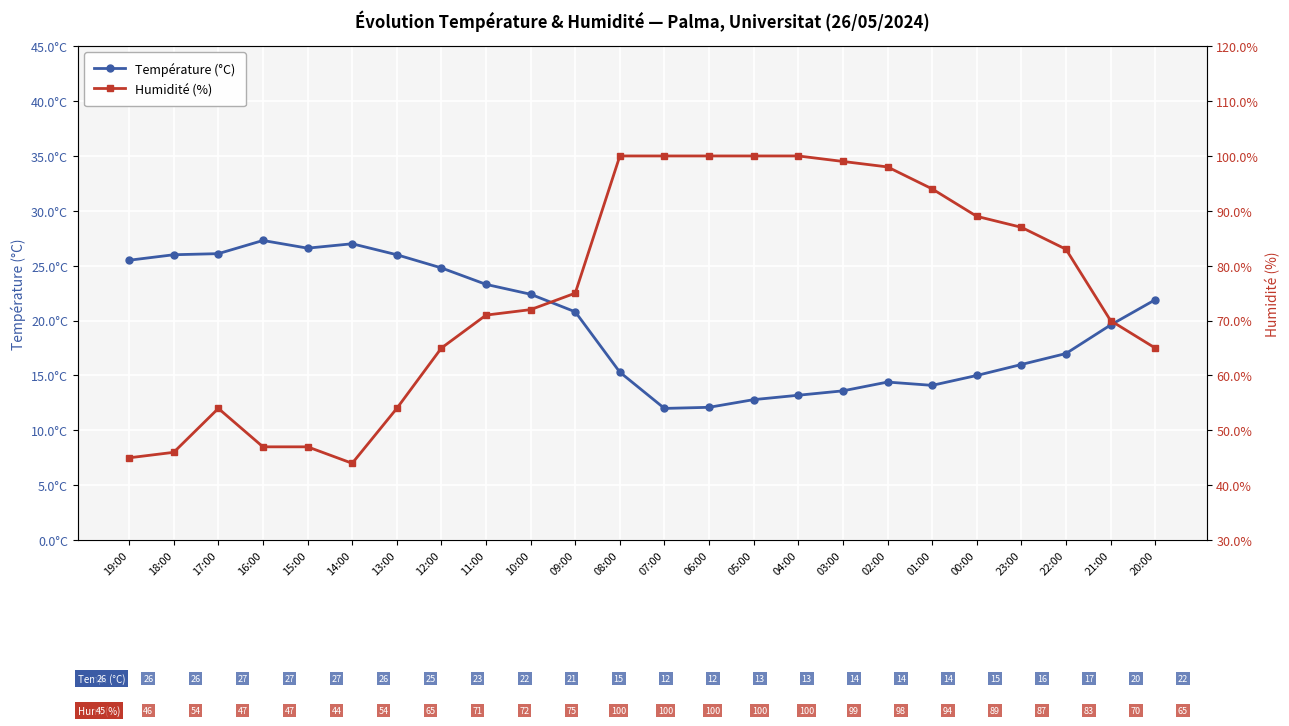

At which label is Humidité (%) closest to 72?

10:00